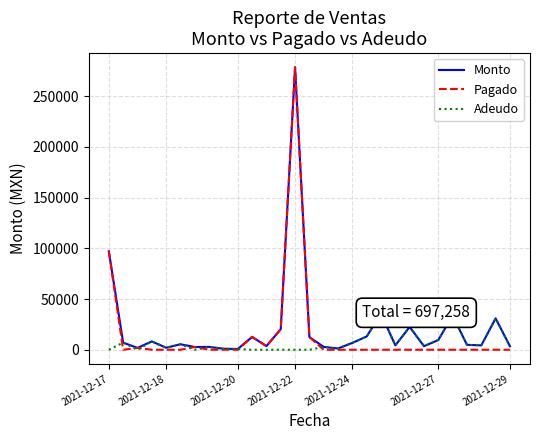

What is the maximum value for Monto?

278388.0